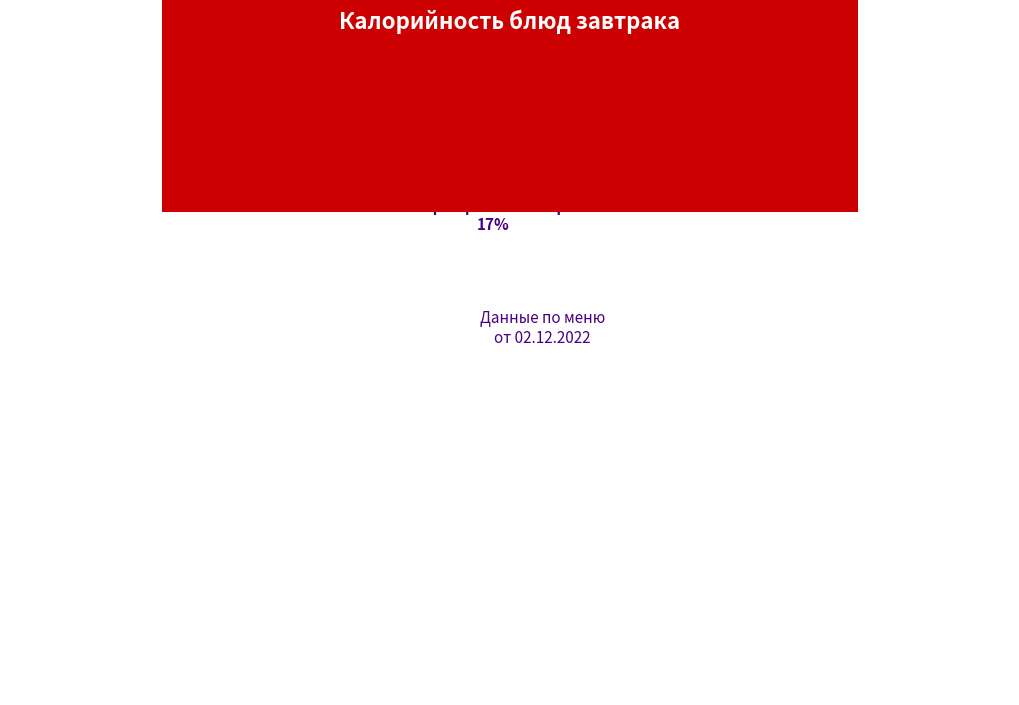

Count the number of slices in the pie.

6